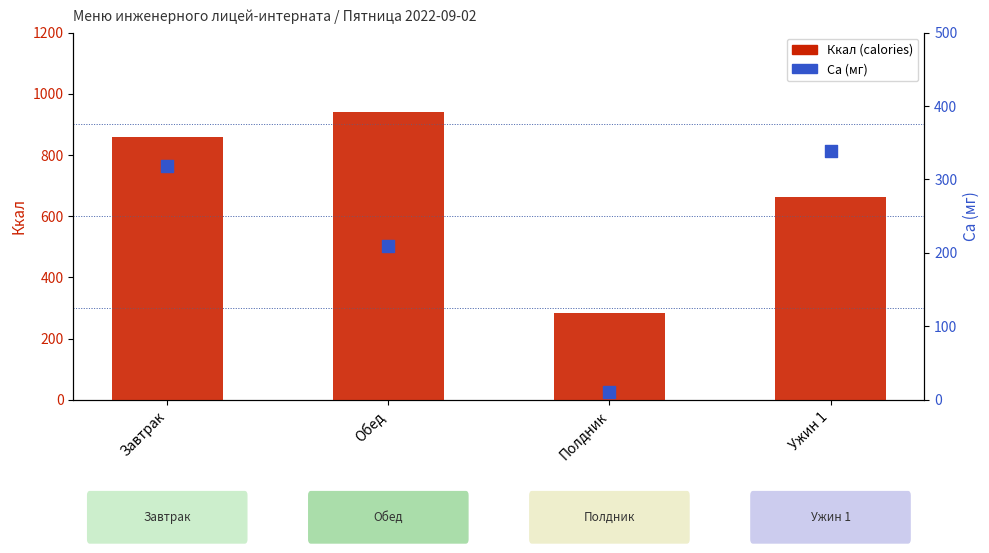

Which series reaches the minimum Y coordinate?

Ca (мг)